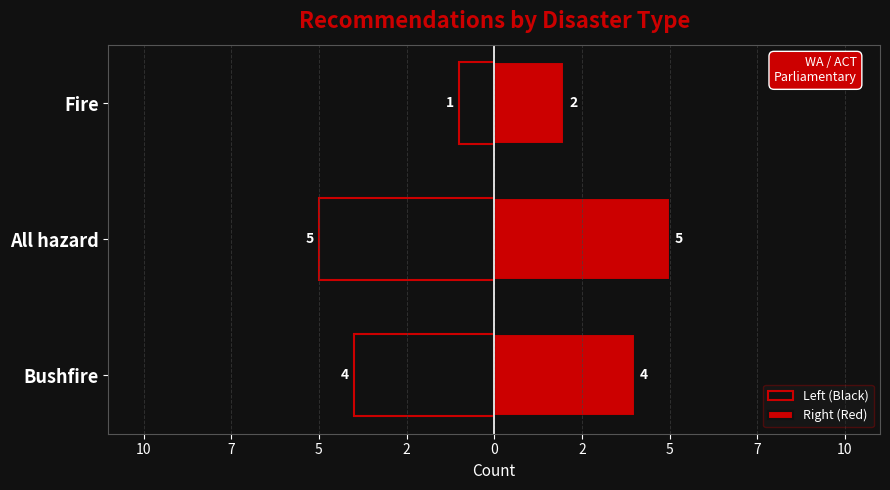

What is the value of the Left (Black) bar at the 1st from the left?

-4